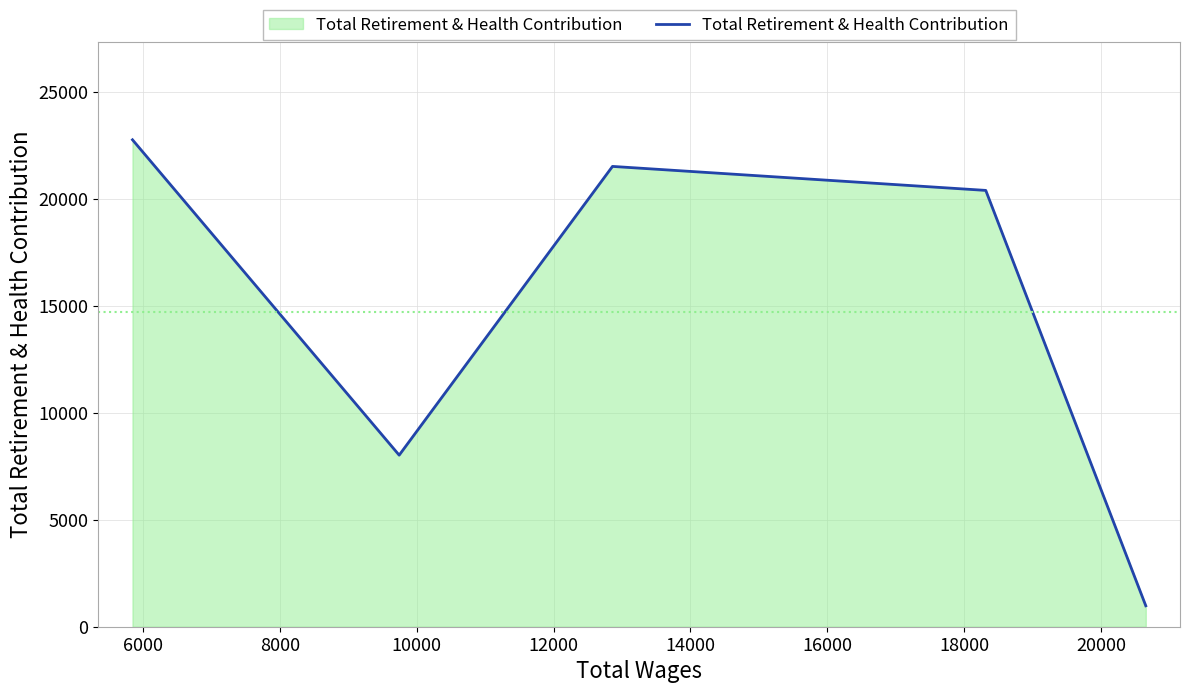

True or false: there are more than 2 points higher than both neighbors.

False